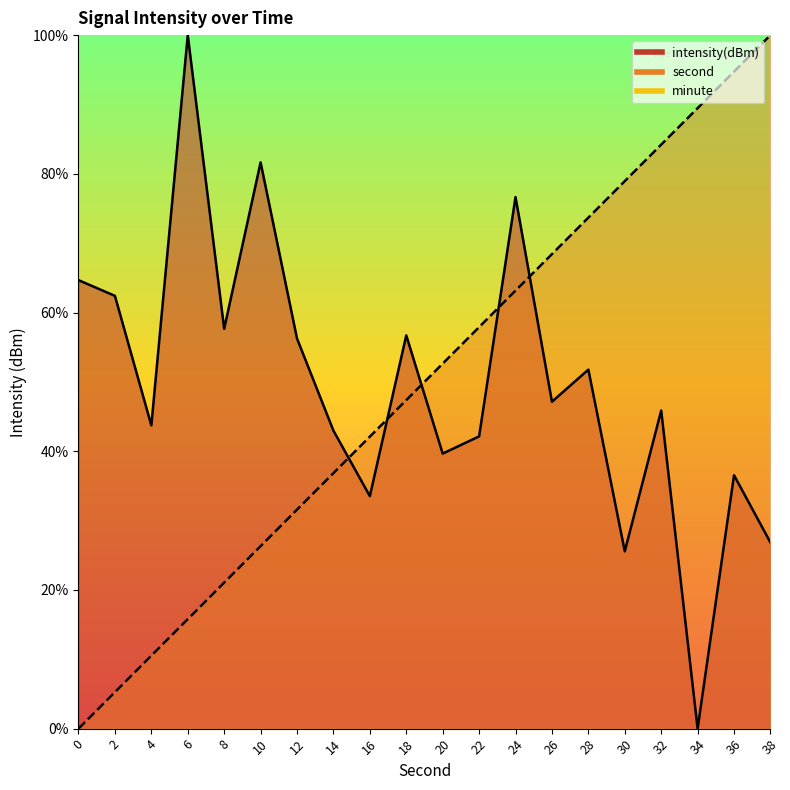

Which series changed the most between 30 and 38?

second